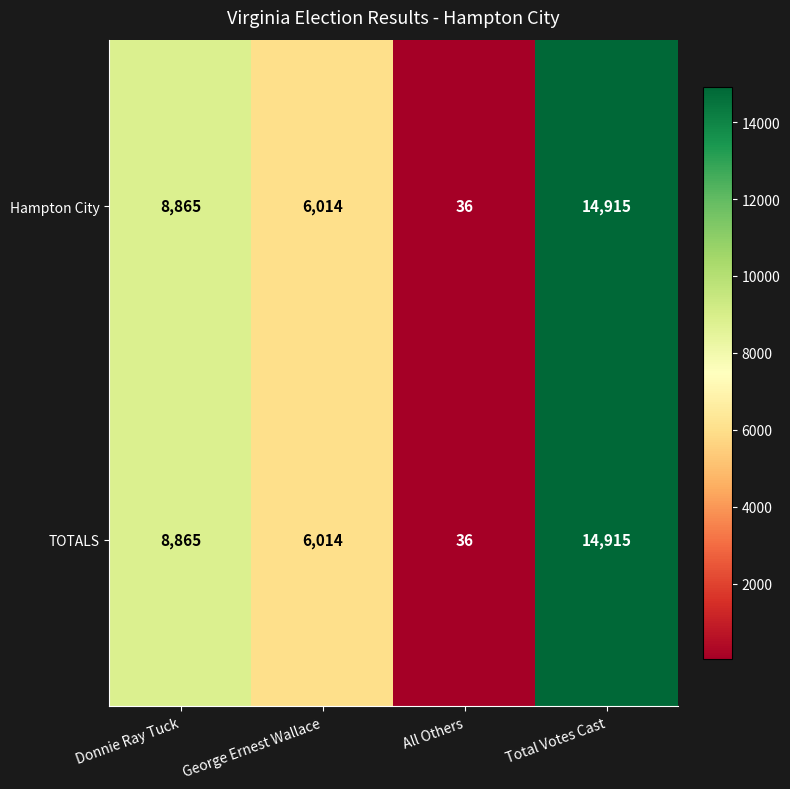

Reading right to left, what are all the values shown in this chart?

Hampton City: 14915	36	6014	8865
TOTALS: 14915	36	6014	8865